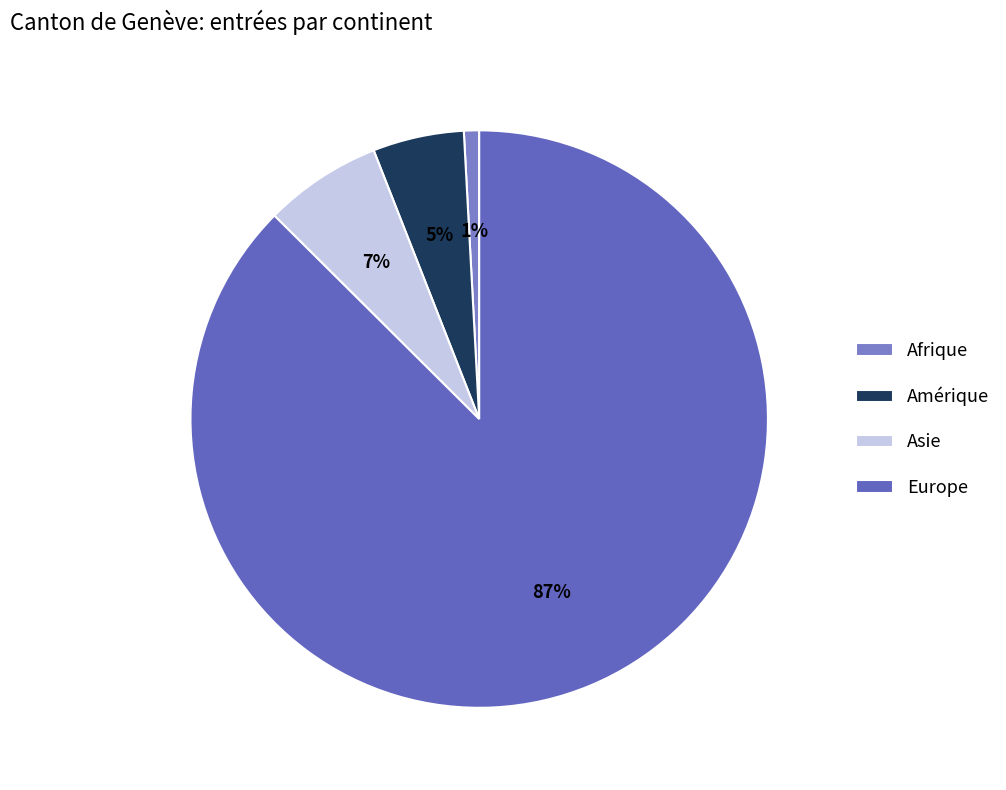

How many slices are in this pie chart?

4